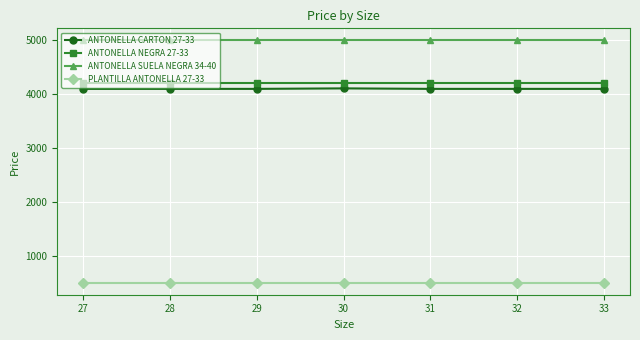

At 27, list the series in order from smallest to largest.

PLANTILLA ANTONELLA 27-33, ANTONELLA CARTON 27-33, ANTONELLA NEGRA 27-33, ANTONELLA SUELA NEGRA 34-40